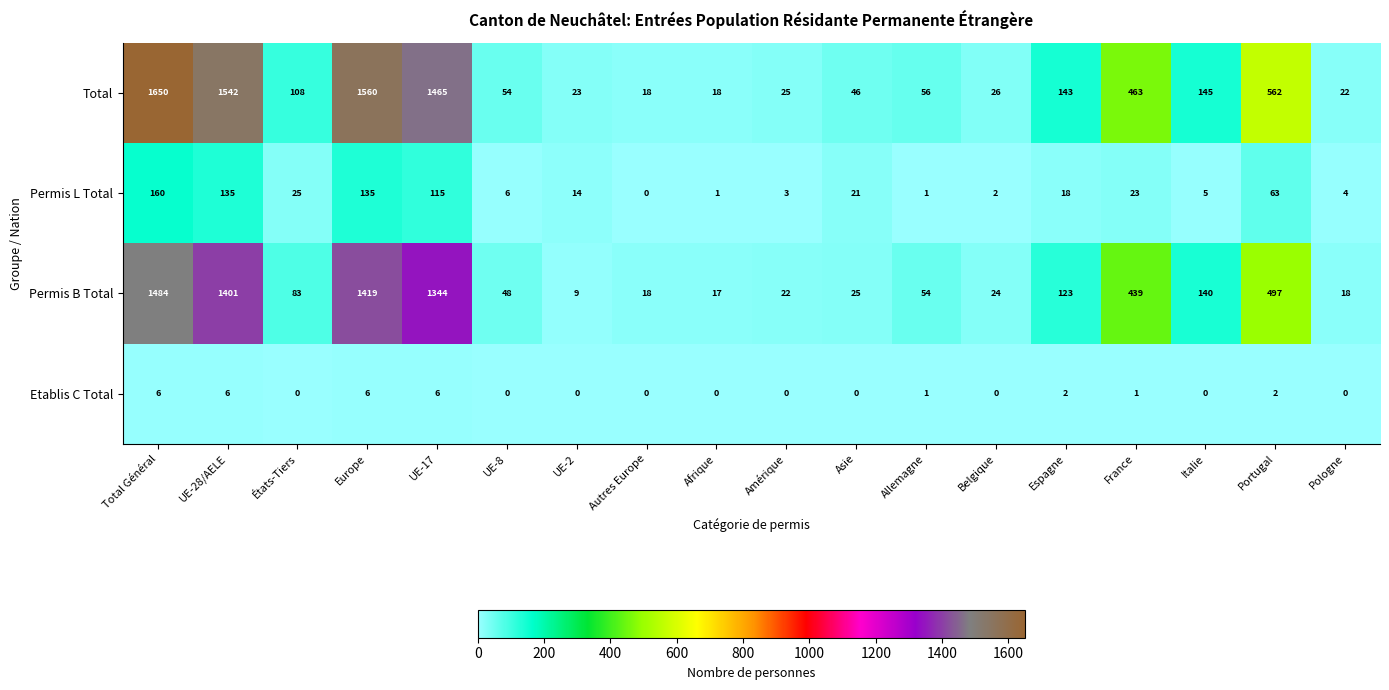

What is the spread (max minus min) of values at Belgique?

26